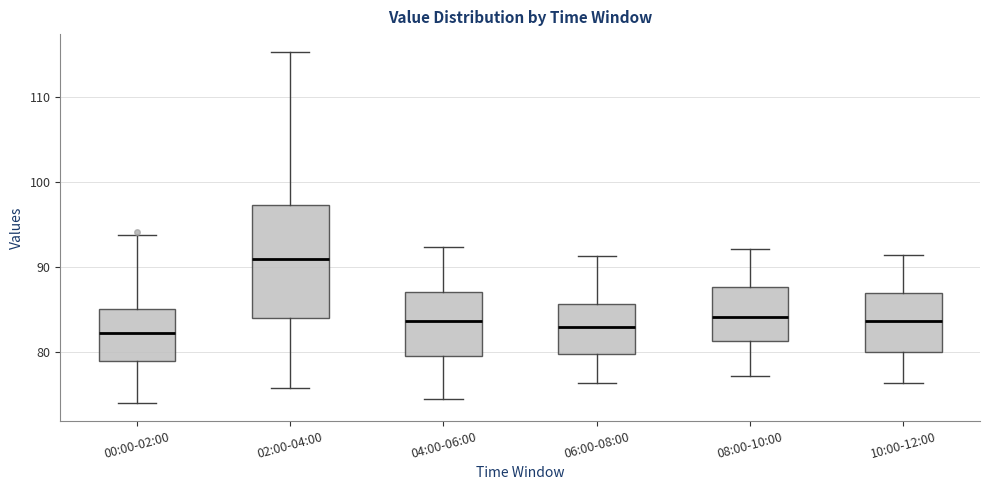

Reading left to right, transcribe this box plot: for each box, give where its median line is, the range the box spans, and where its two whiskers end, as read against the y-axis. The values are not printed on the chart, so give them approximately, as read against the axis.

00:00-02:00: median 82, box 79 to 85, whiskers 74 to 94
02:00-04:00: median 91, box 84 to 97, whiskers 76 to 115
04:00-06:00: median 84, box 80 to 87, whiskers 75 to 92
06:00-08:00: median 83, box 80 to 86, whiskers 76 to 91
08:00-10:00: median 84, box 81 to 88, whiskers 77 to 92
10:00-12:00: median 84, box 80 to 87, whiskers 76 to 91